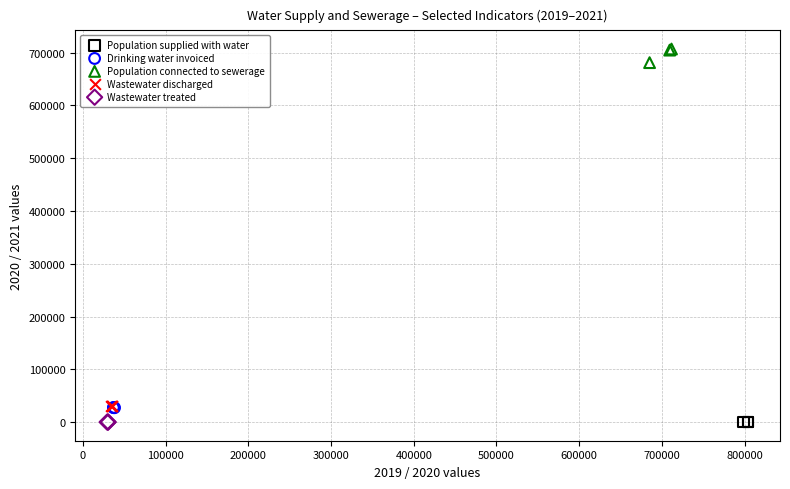

What are all the series names shown in the legend?

Population supplied with water, Drinking water invoiced, Population connected to sewerage, Wastewater discharged, Wastewater treated